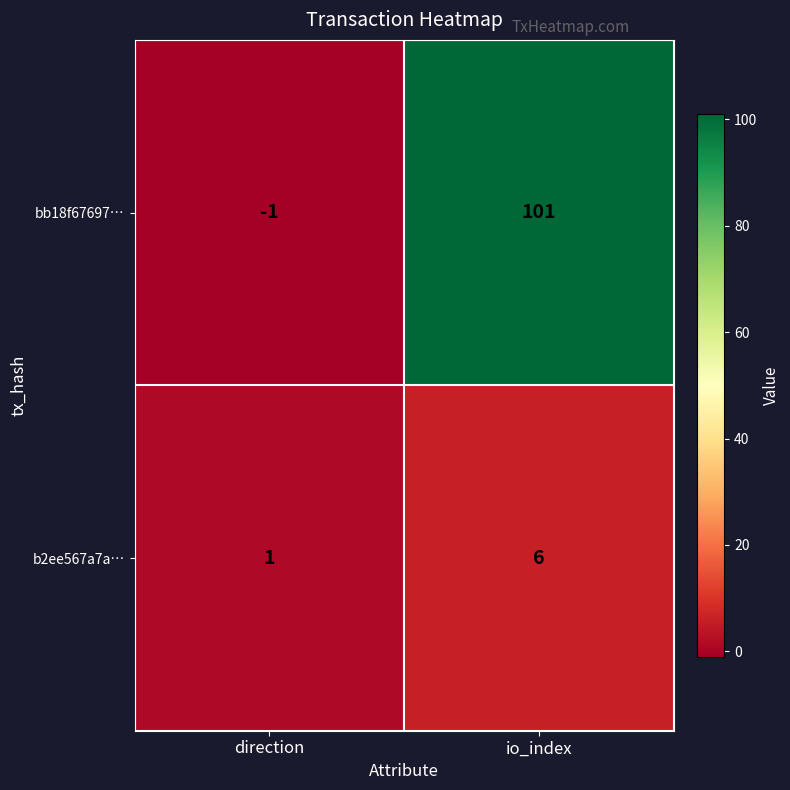

At which label is bb18f67697… closest to 50?

direction